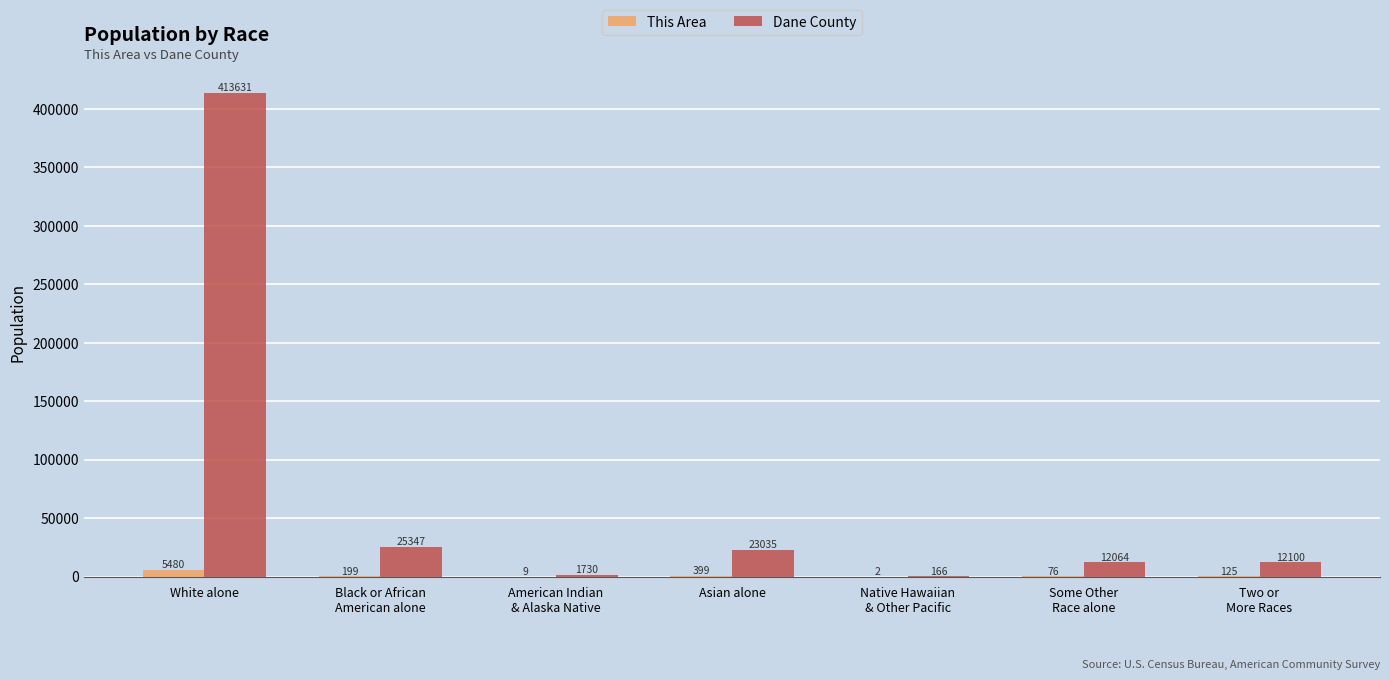

What is the sum of all Dane County values?

488073